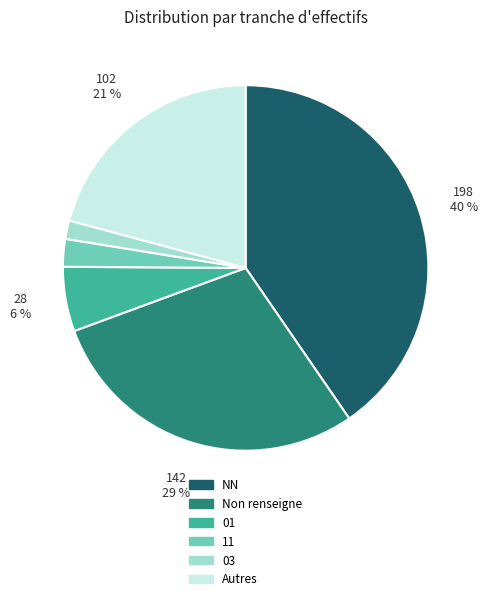

What percentage is the NN slice, to the nearest percent?

40%